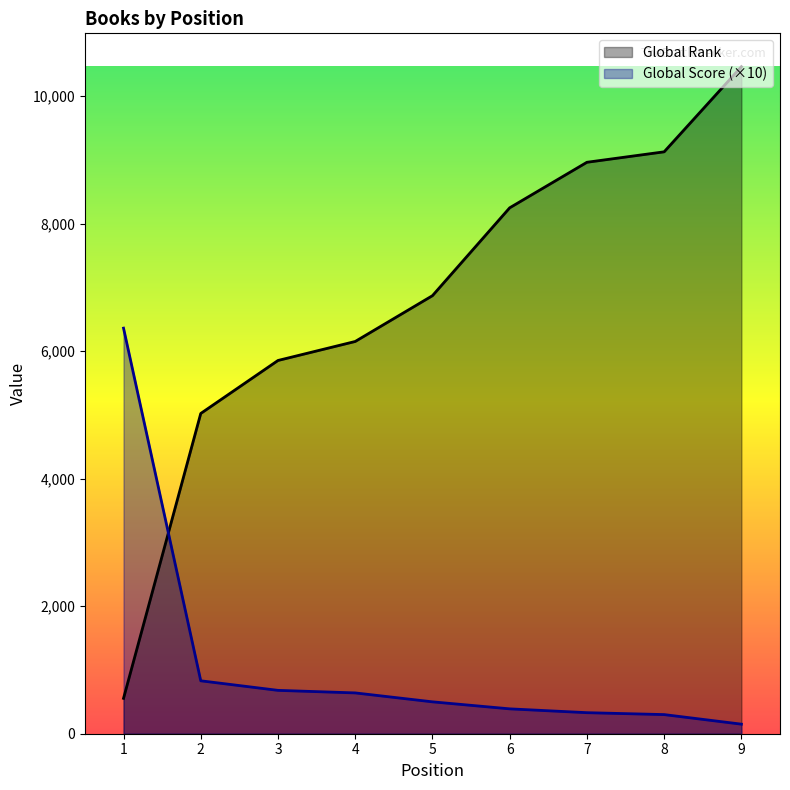

What is the lowest value of the Global Rank series?

555